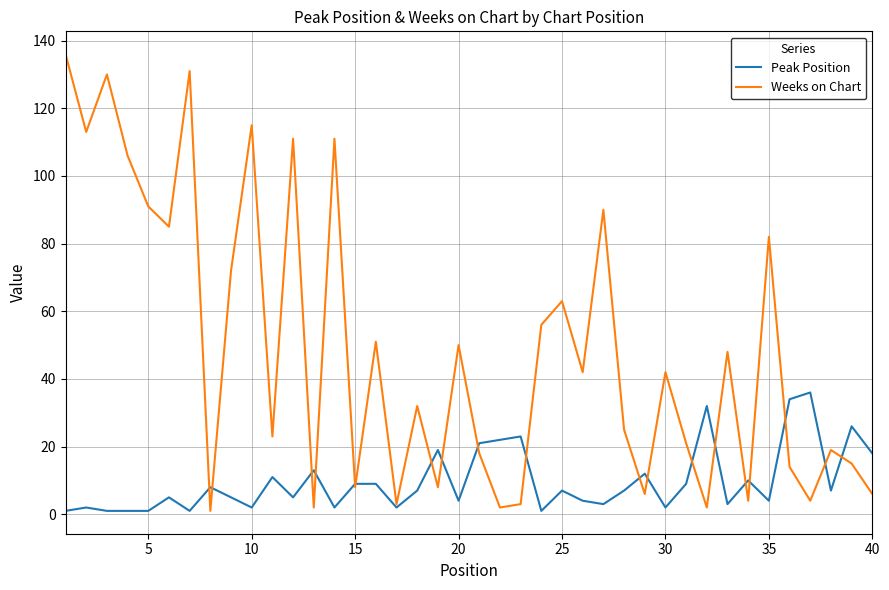

List the series in order of their peak value, highest first.

Weeks on Chart, Peak Position